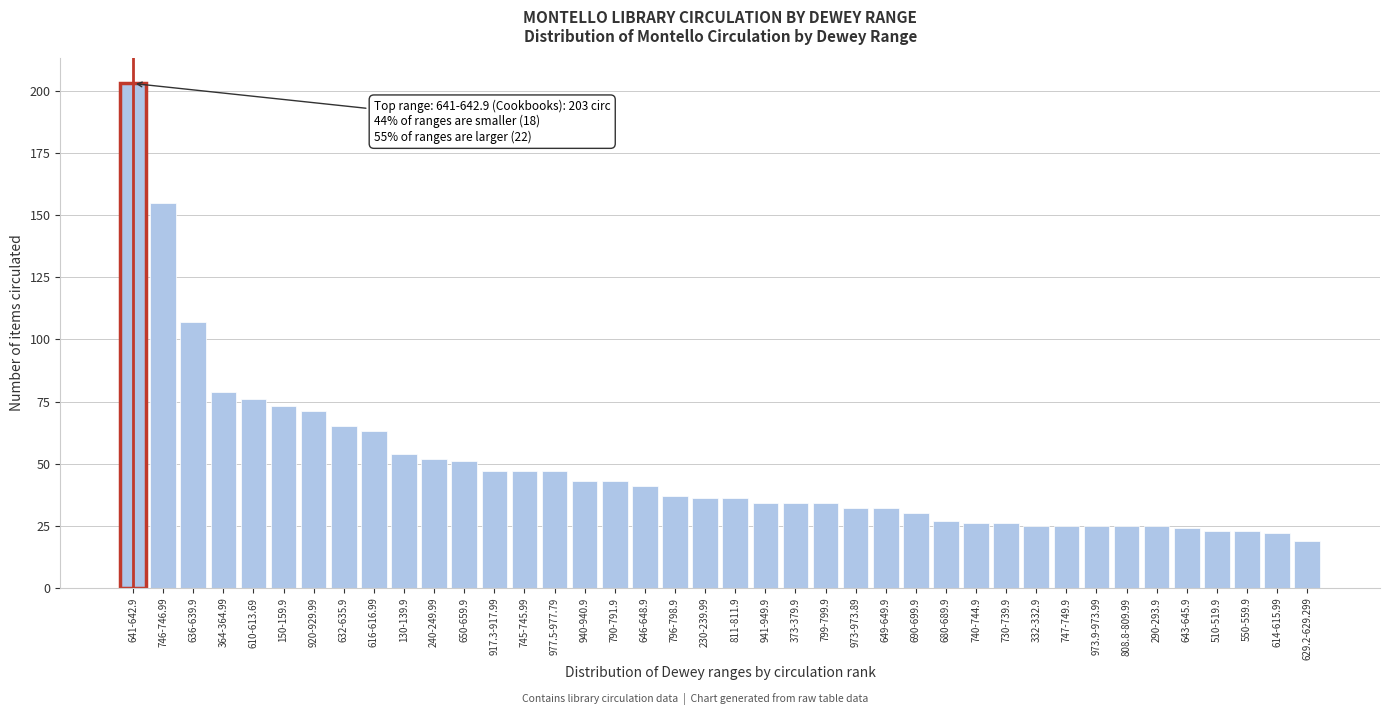

What is the label of the 1st bar from the left?

641-642.9